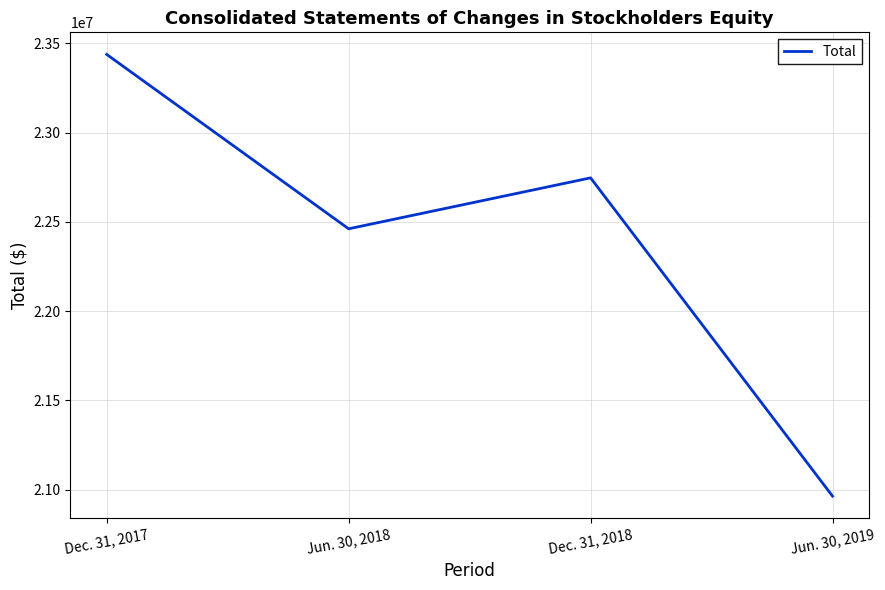

What is the change in value from Dec. 31, 2018 to Jun. 30, 2019?

-1783686